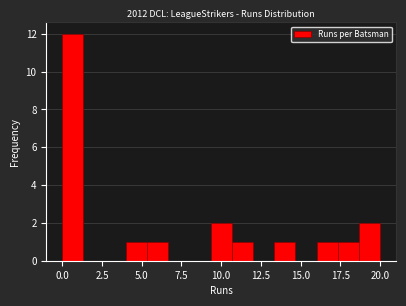

Around what value on the x-axis is the tallest bar? Give the approximate position of its centre, as read against the axis.

0.5